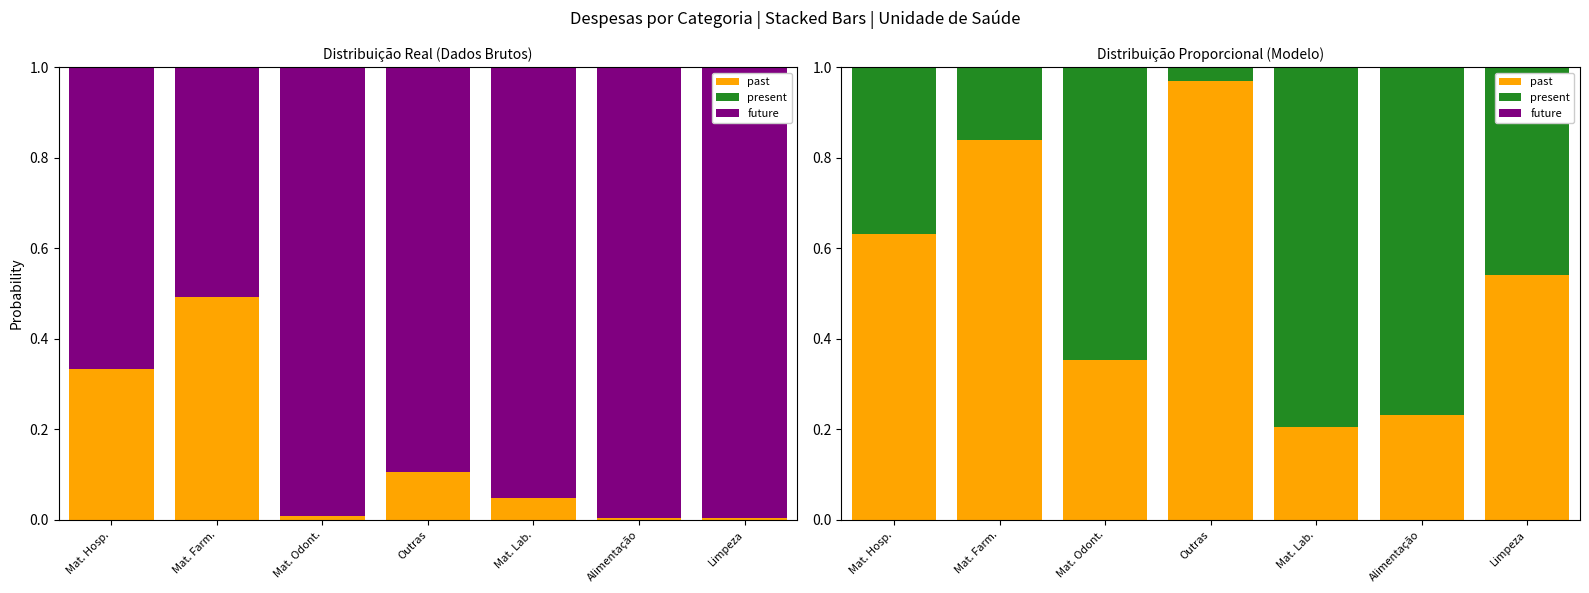

Which category has the highest value across all series?

Outras